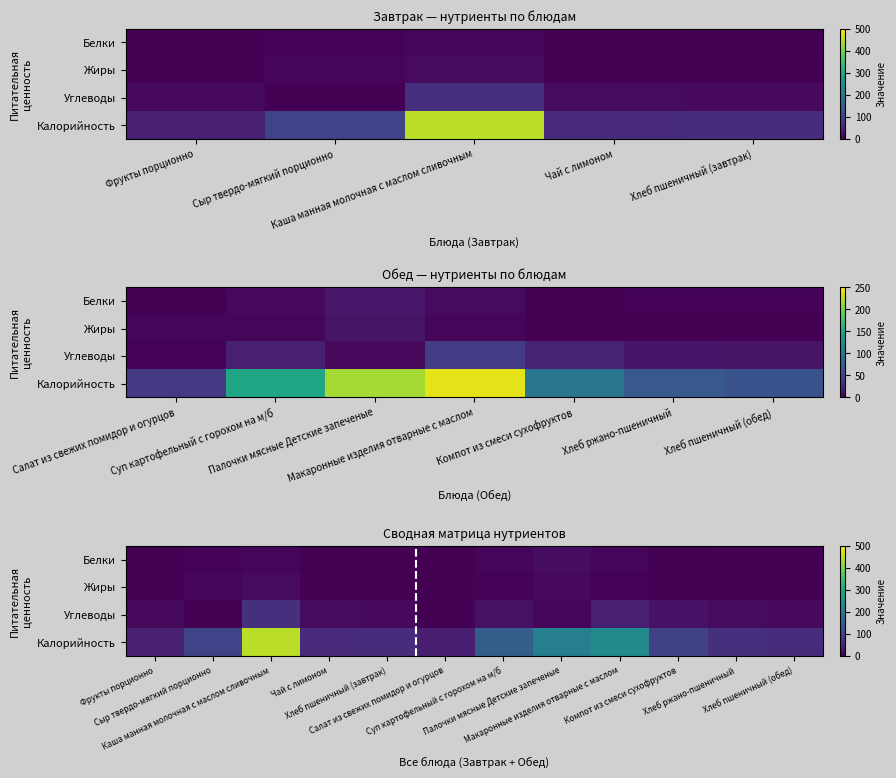

List the series in order of their peak value, lowest first.

Жиры, Белки, Углеводы, Калорийность